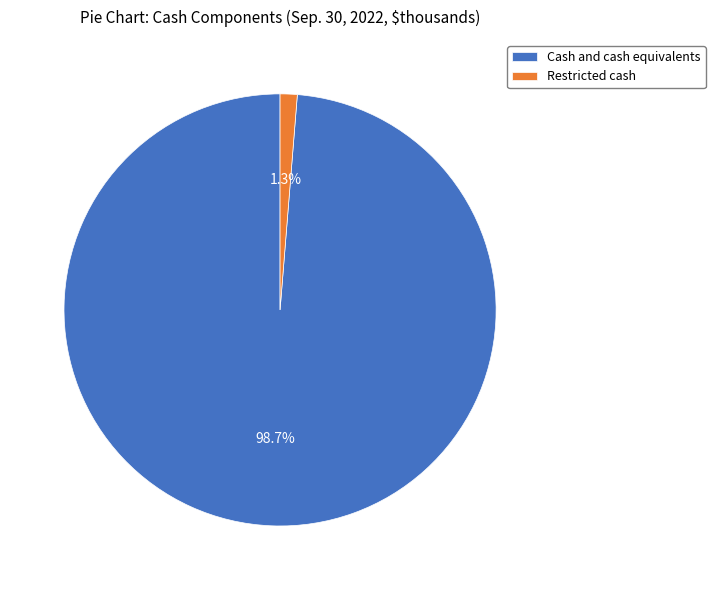

To the nearest percent, what is the difference between the Restricted cash and Cash and cash equivalents slice percentages?

97%